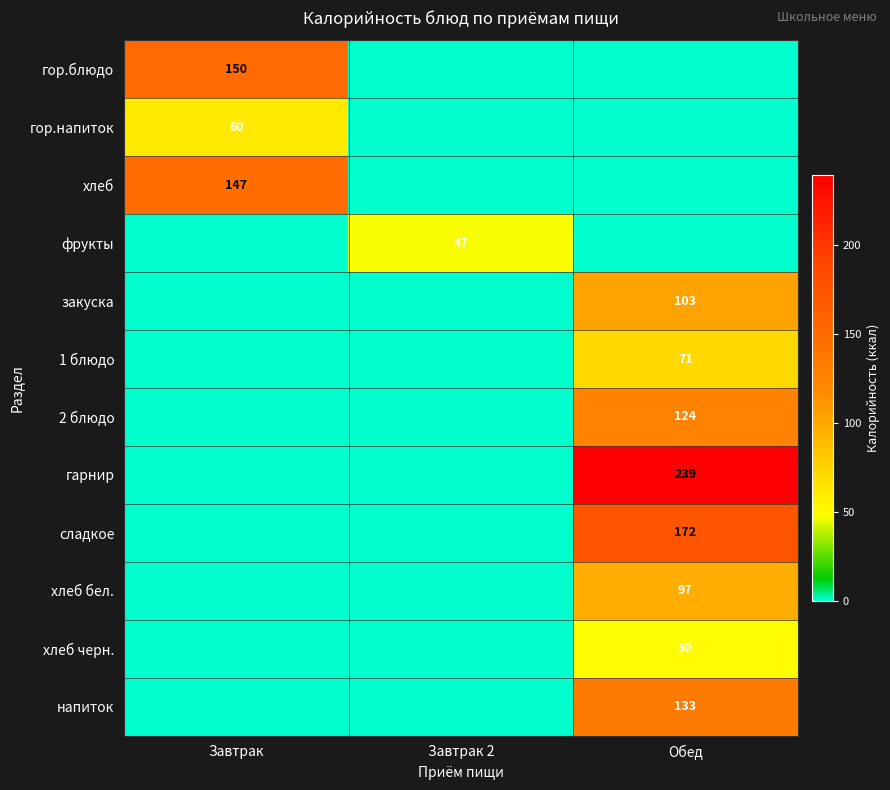

Is the value of напиток at Обед greater than the value of гор.блюдо at Завтрак?

No